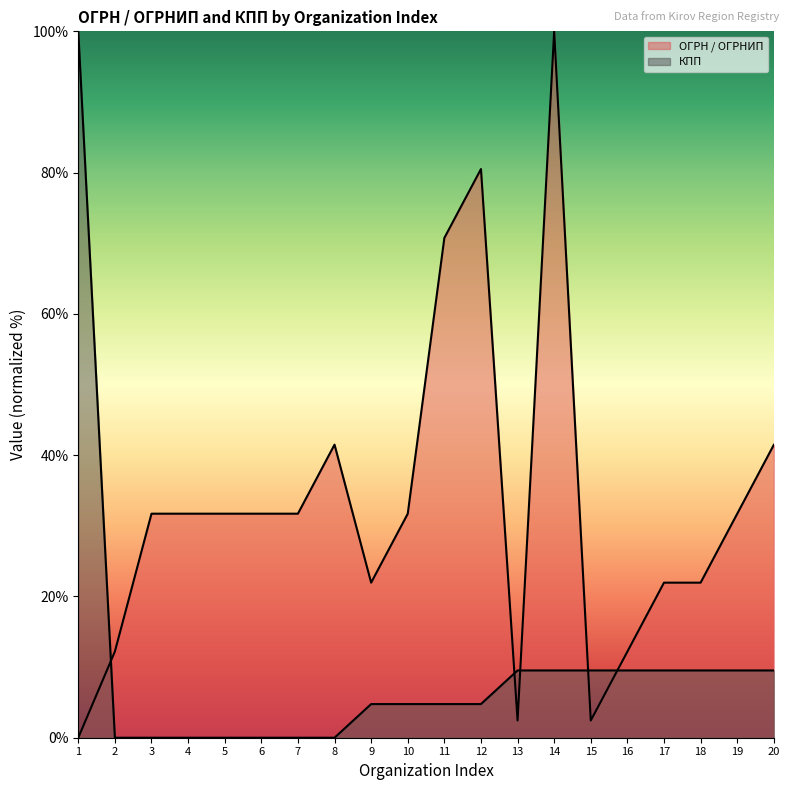

What is the difference between the maximum and minimum values in the ОГРН / ОГРНИП series?

100.0